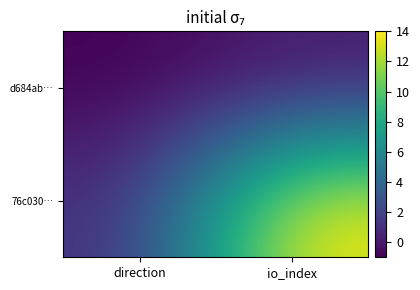

Which series changed the most between direction and io_index?

76c030…